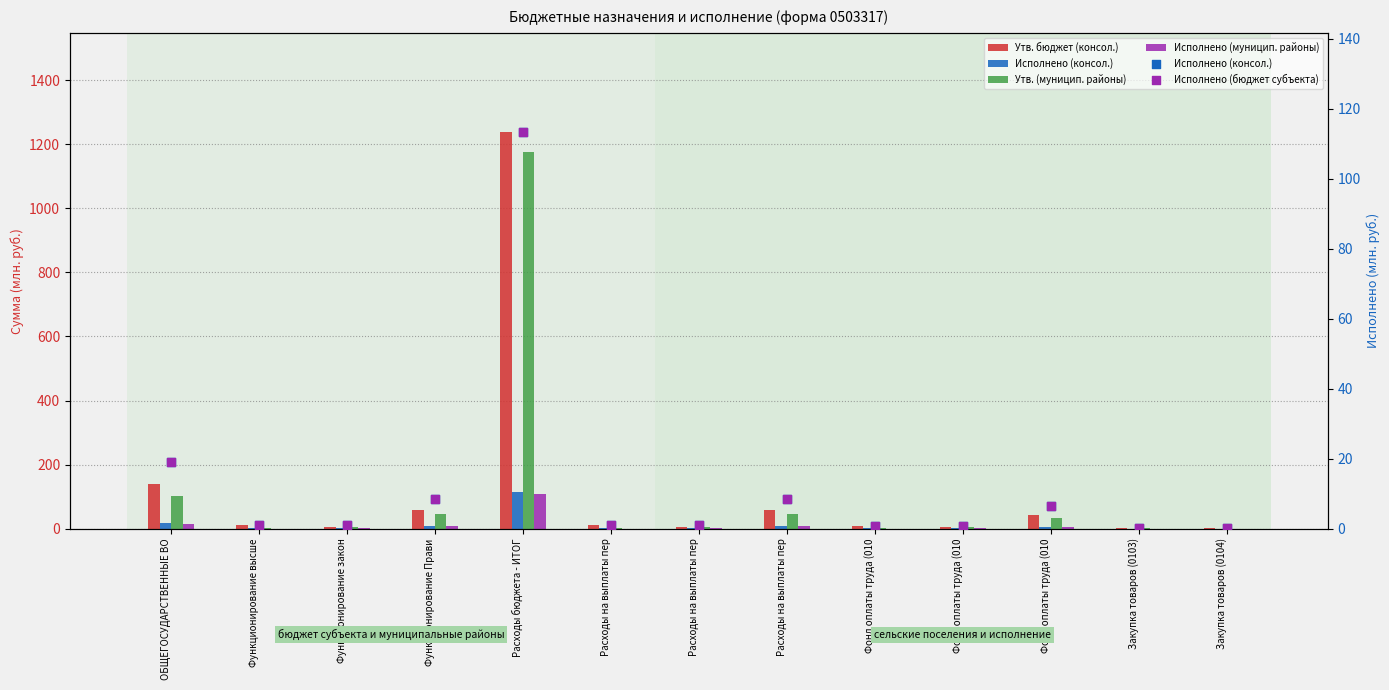

What is the total value across all series at Расходы на выплаты пер?

14.8